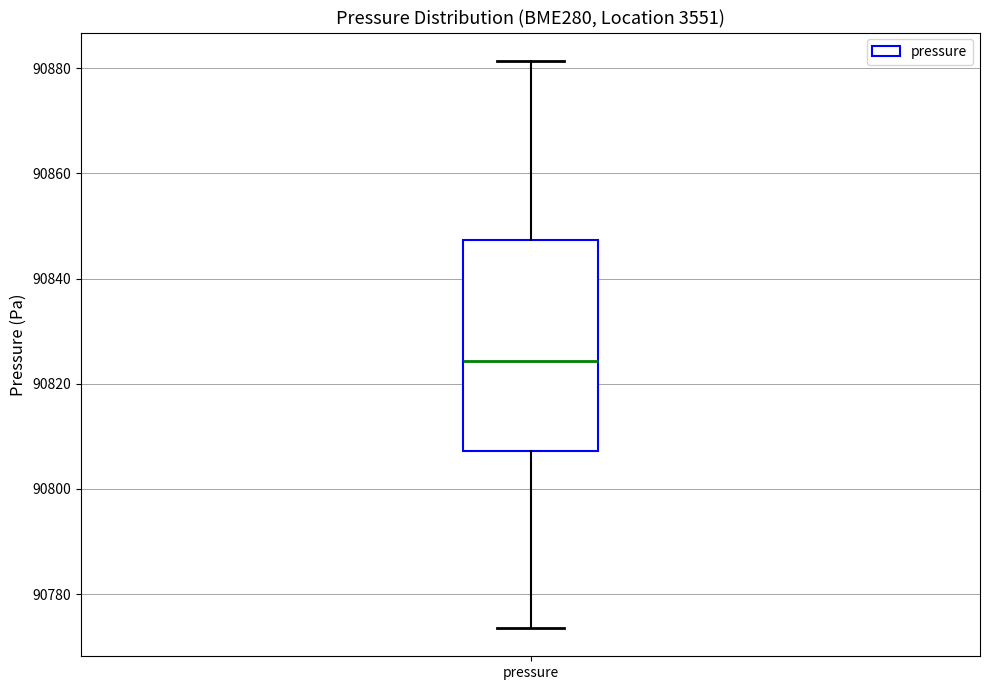

Read this box plot against the y-axis: the position of the median line, the range covered by the box, and the ends of both whiskers. The values are not printed on the chart, so give them approximately, as read against the axis.

median 90824, box 90808 to 90848, whiskers 90774 to 90882